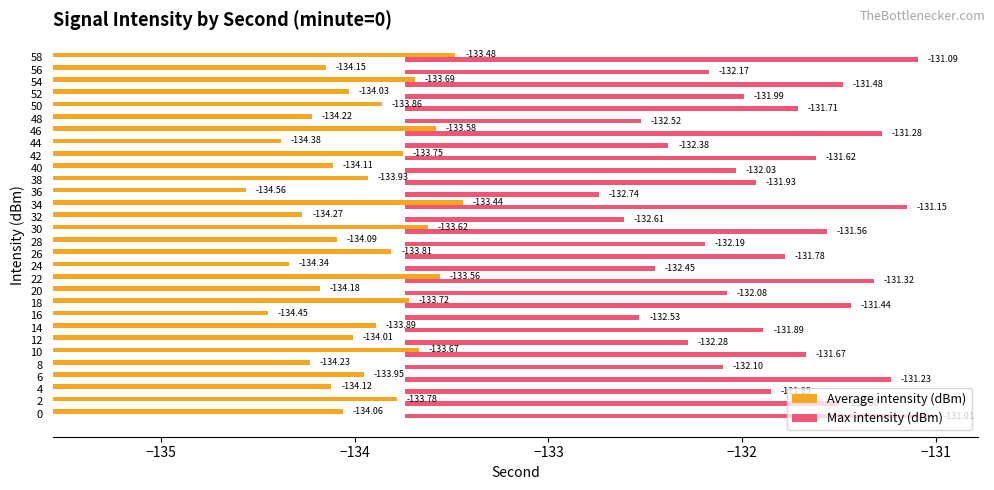

List the series in order of their overall mean, highest first.

Max intensity (dBm), Average intensity (dBm)